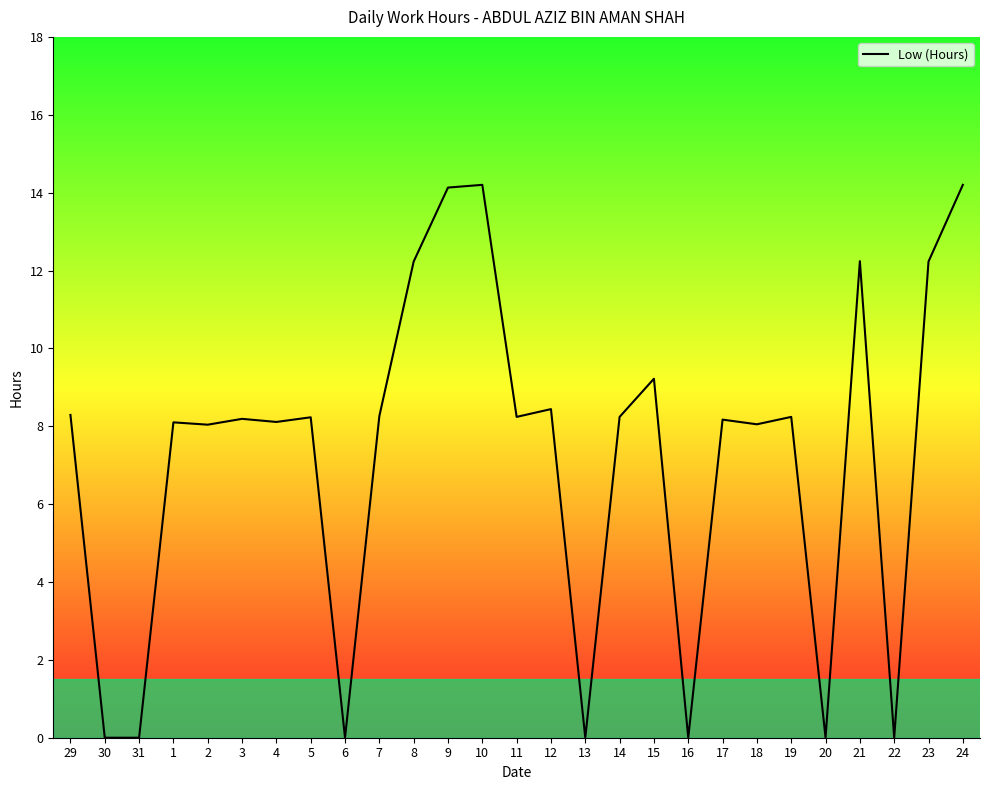

True or false: there are more than 1 points higher than both neighbors.

True